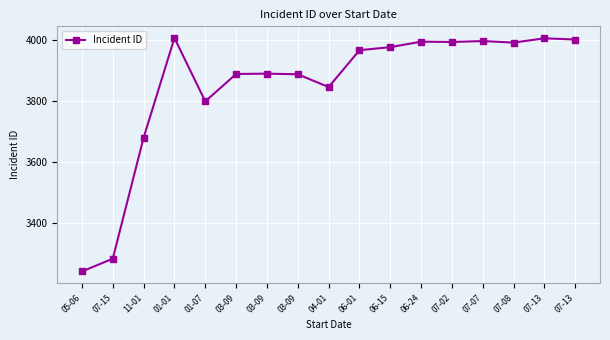

At which category does the chart reach its peak across all series?

01-01